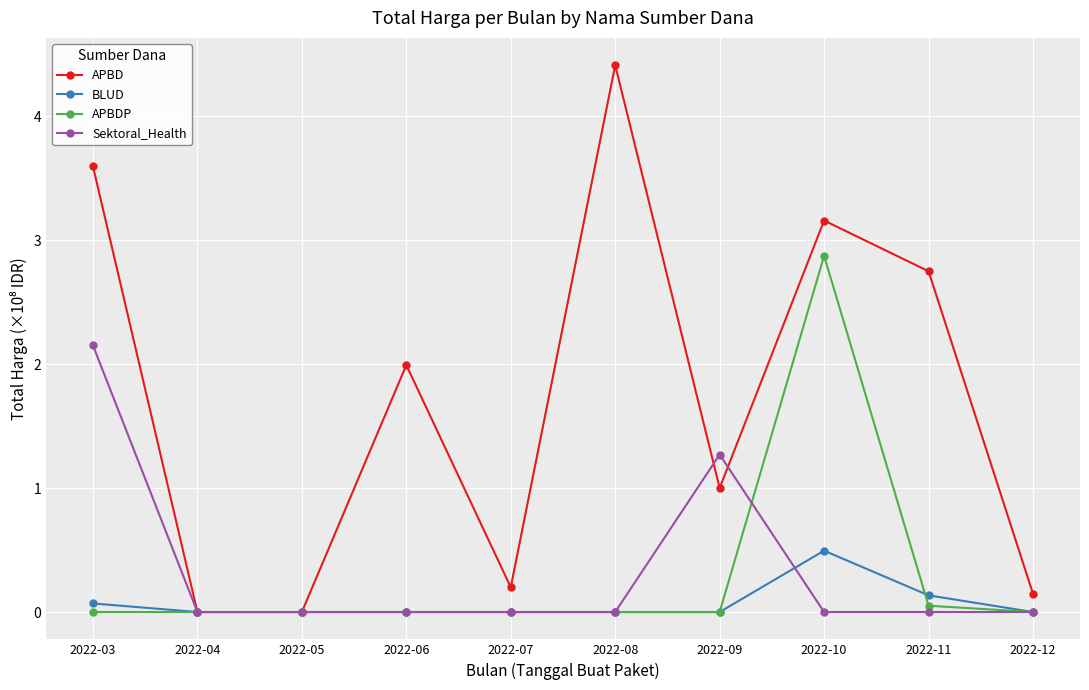

At which category is the sum across all series the highest?

2022-10